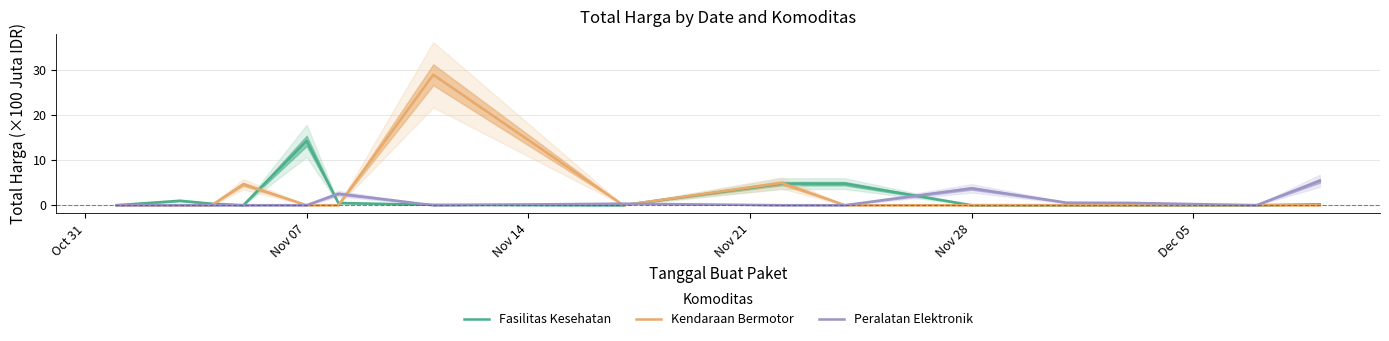

List the series in order of their overall mean, lowest first.

Peralatan Elektronik, Fasilitas Kesehatan, Kendaraan Bermotor